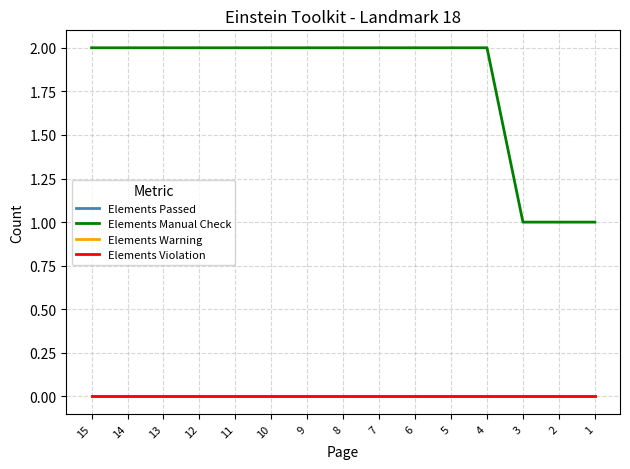

What is the highest value of the Elements Manual Check series?

2